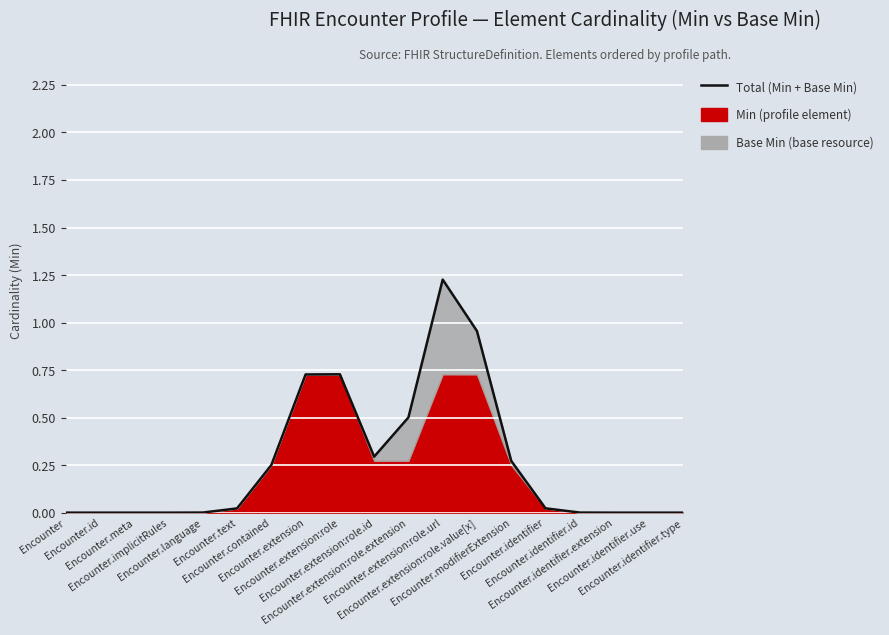

List the labels in order of value, largest first.

Encounter.extension:role.url, Encounter.extension:role.value[x], Encounter.extension:role, Encounter.extension, Encounter.extension:role.extension, Encounter.extension:role.id, Encounter.modifierExtension, Encounter.contained, Encounter.identifier, Encounter.text, Encounter.language, Encounter.identifier.id, Encounter, Encounter.id, Encounter.meta, Encounter.implicitRules, Encounter.identifier.extension, Encounter.identifier.use, Encounter.identifier.type